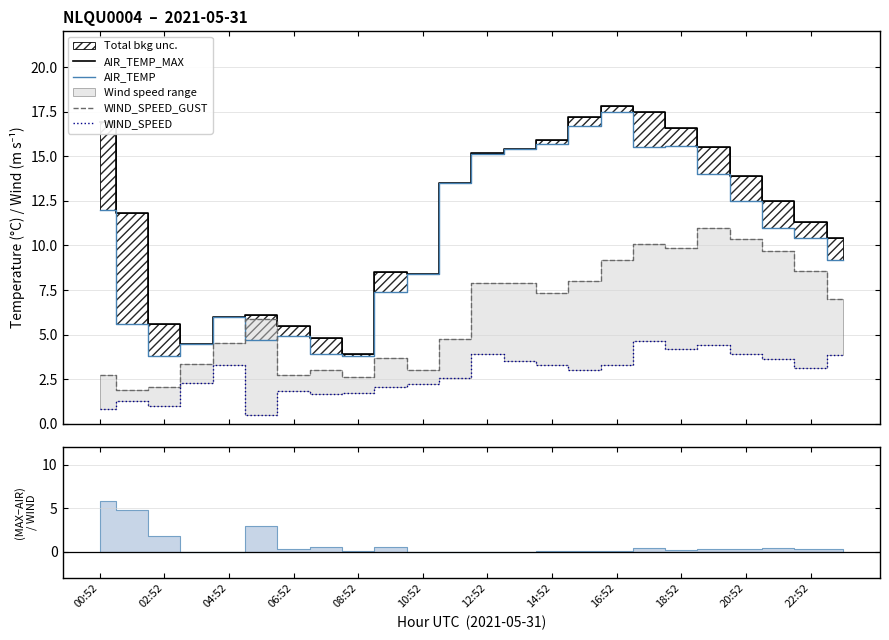

True or false: AIR_TEMP and WIND_SPEED intersect in this chart.

False